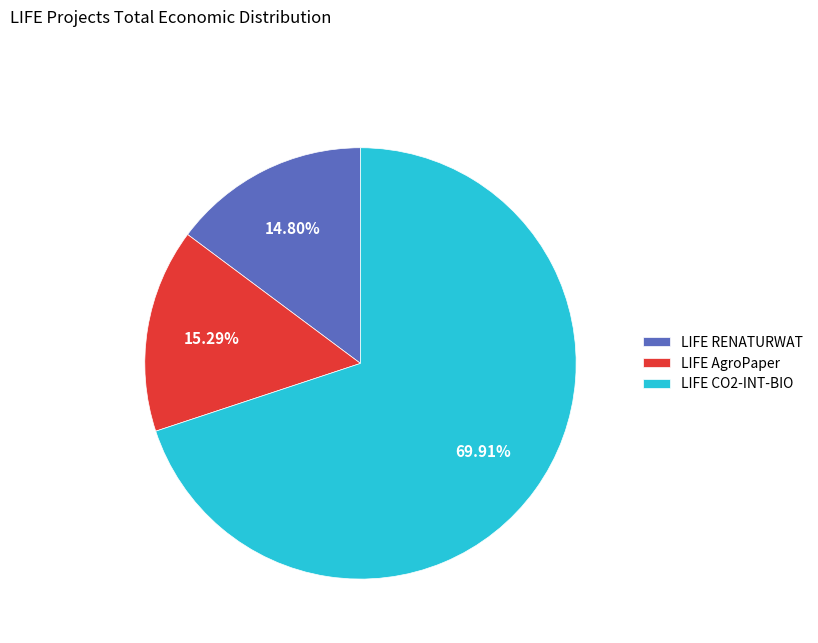

Which has a higher value, LIFE RENATURWAT or LIFE CO2-INT-BIO?

LIFE CO2-INT-BIO